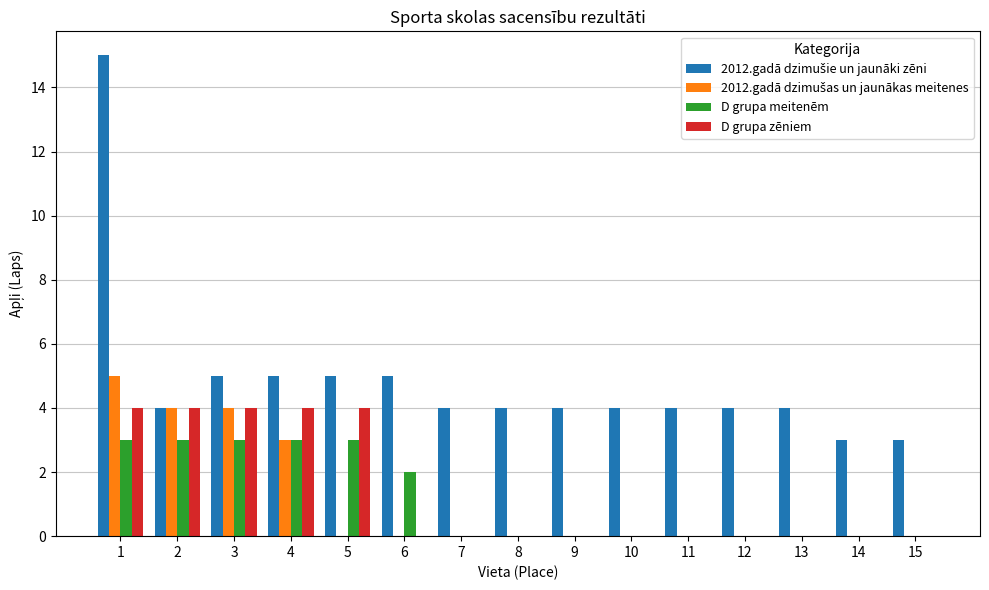

What is the greatest value displayed?

15